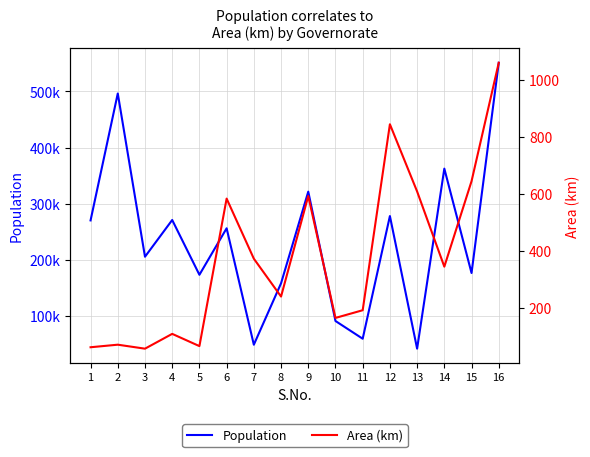

Reading left to right, what are all the values shown in this chart?

Population: 1=270245	2=496410	3=205534	4=270979	5=173371	6=256212	7=48771	8=158213	9=321493	10=91046	11=59464	12=278018	13=41724	14=362521	15=176515	16=551129
Area (km): 1=61	2=70	3=56	4=108	5=65	6=583	7=372	8=239	9=592	10=164	11=191	12=844	13=608	14=344	15=644	16=1060